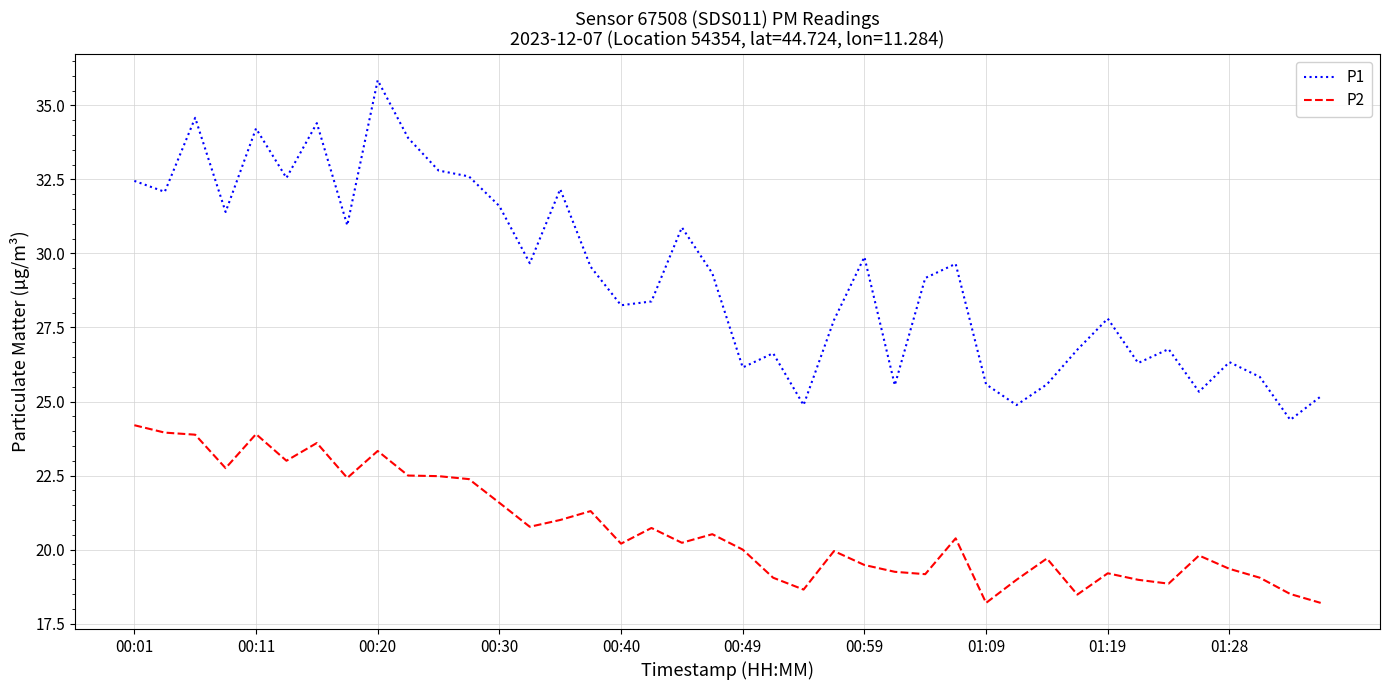

What is the lowest value of the P1 series?

24.4